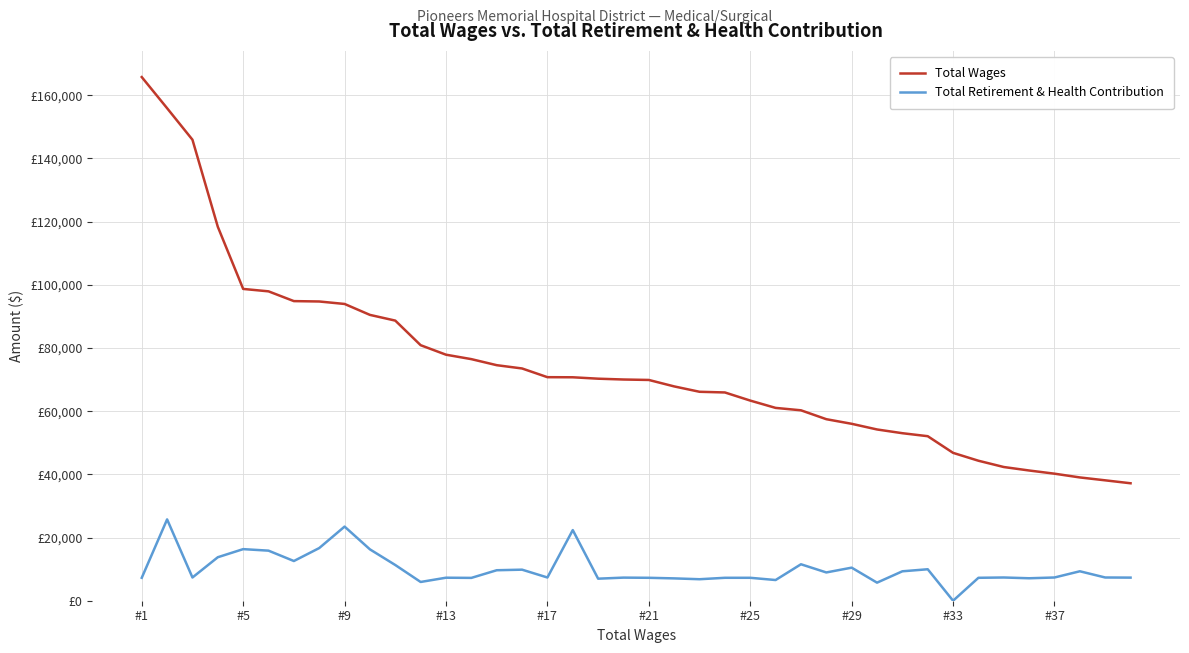

How many interior local valleys does the Total Retirement & Health Contribution series have?

12